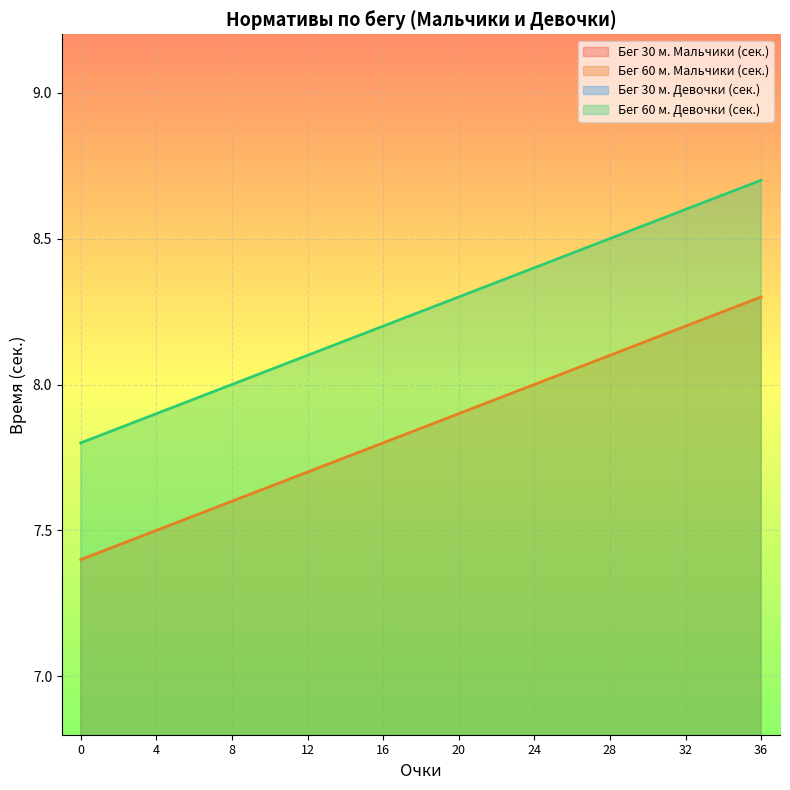

True or false: Бег 60 м. Мальчики (сек.) and Бег 60 м. Девочки (сек.) cross at least once.

False